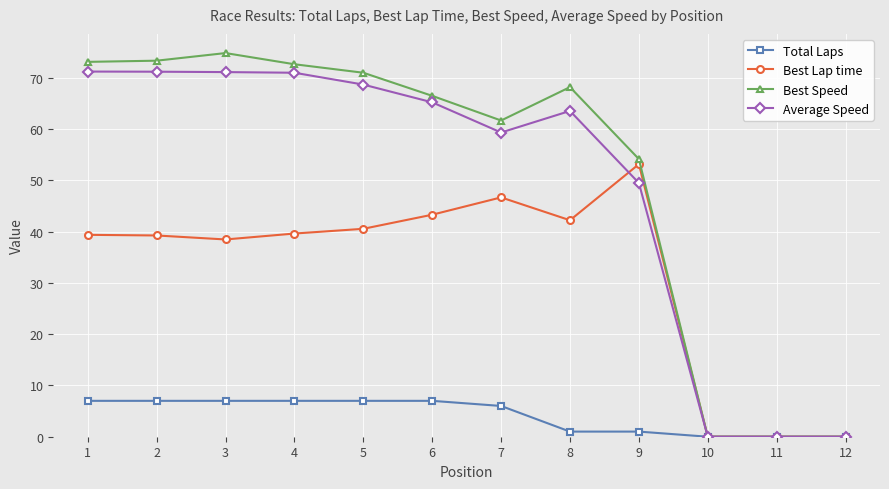

Is the value of Total Laps at 7 greater than the value of Average Speed at 2?

No